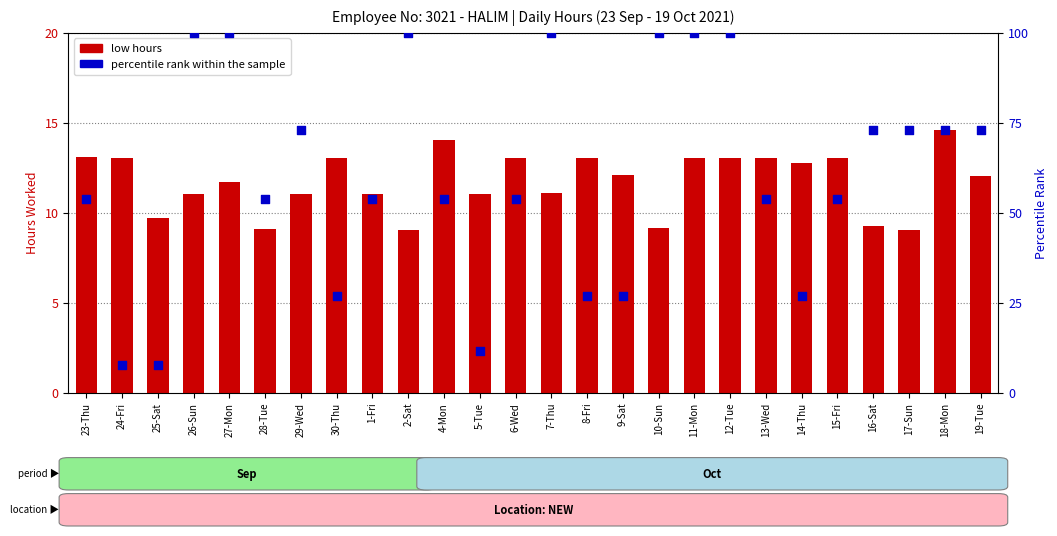

What is the total value across all series at 19-Tue?

85.1